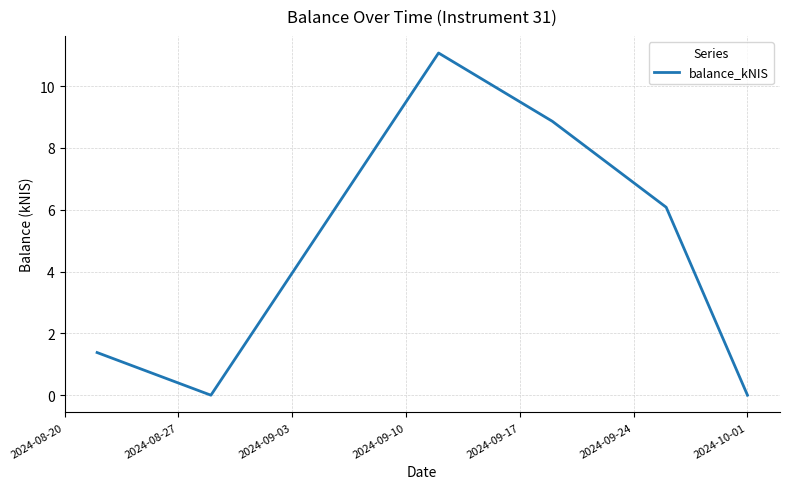

How many interior local peaks (higher than both neighbors) does the data have?

1